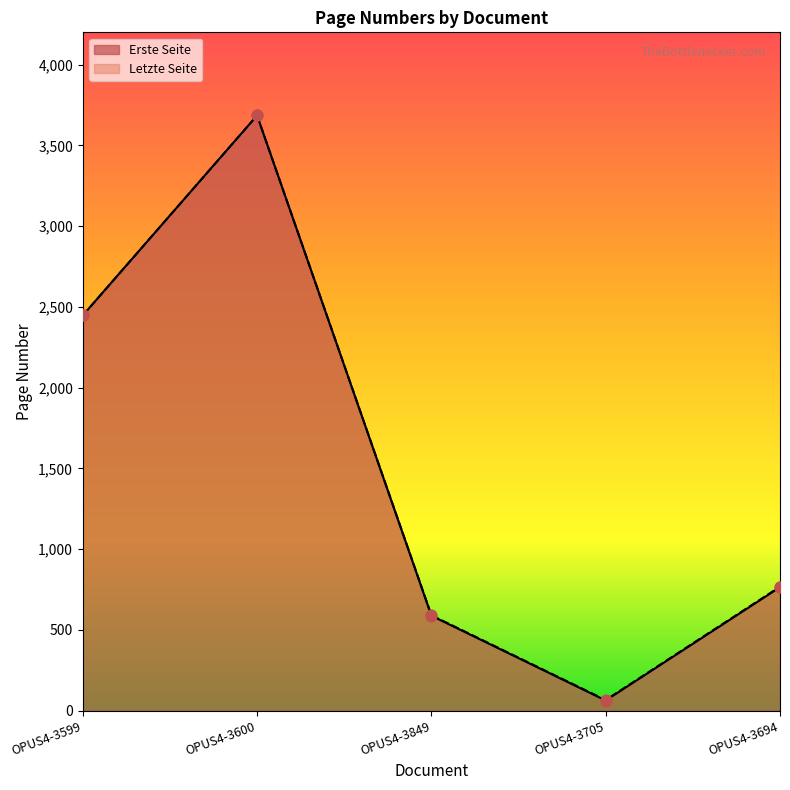

At how many categories does at least one series exceed 2941?

1